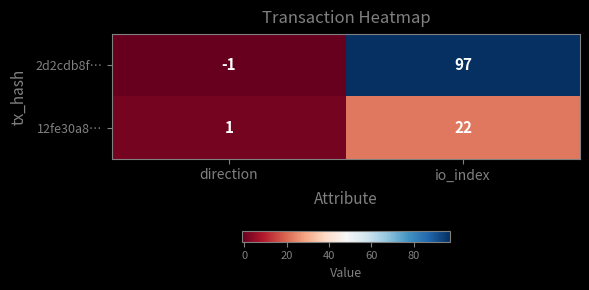

How many categories are shown in the chart?

2